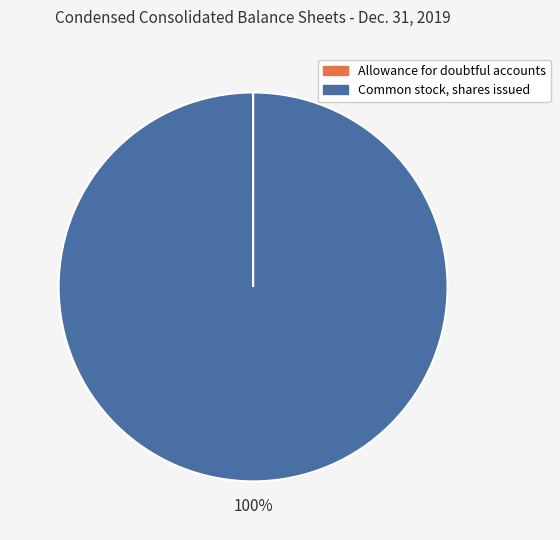

To the nearest percent, what is the difference between the largest and smallest slice percentages?

100%